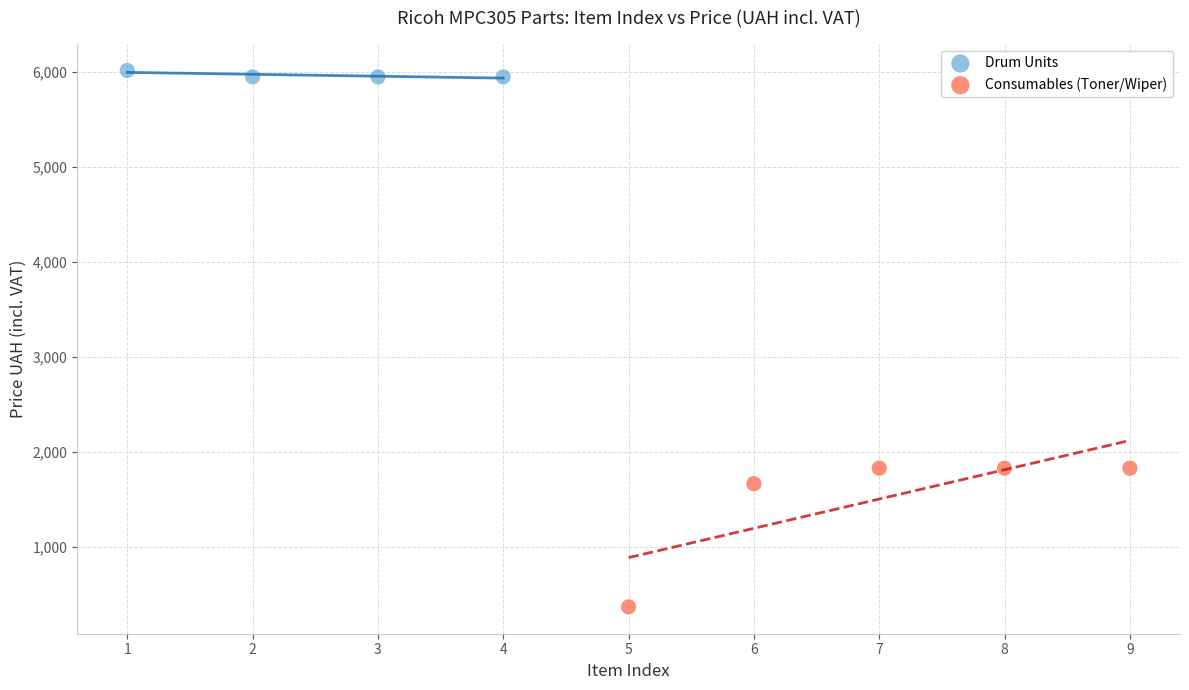

Which series reaches the maximum Y coordinate?

Drum Units